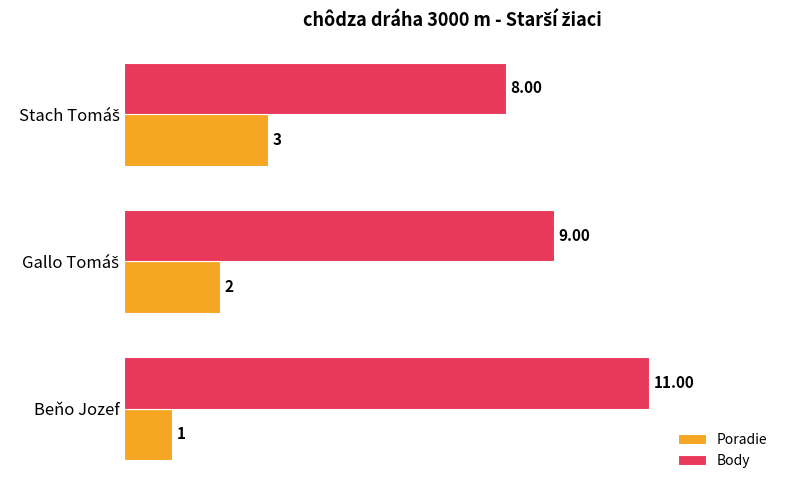

Which series has the largest total across all categories?

Body